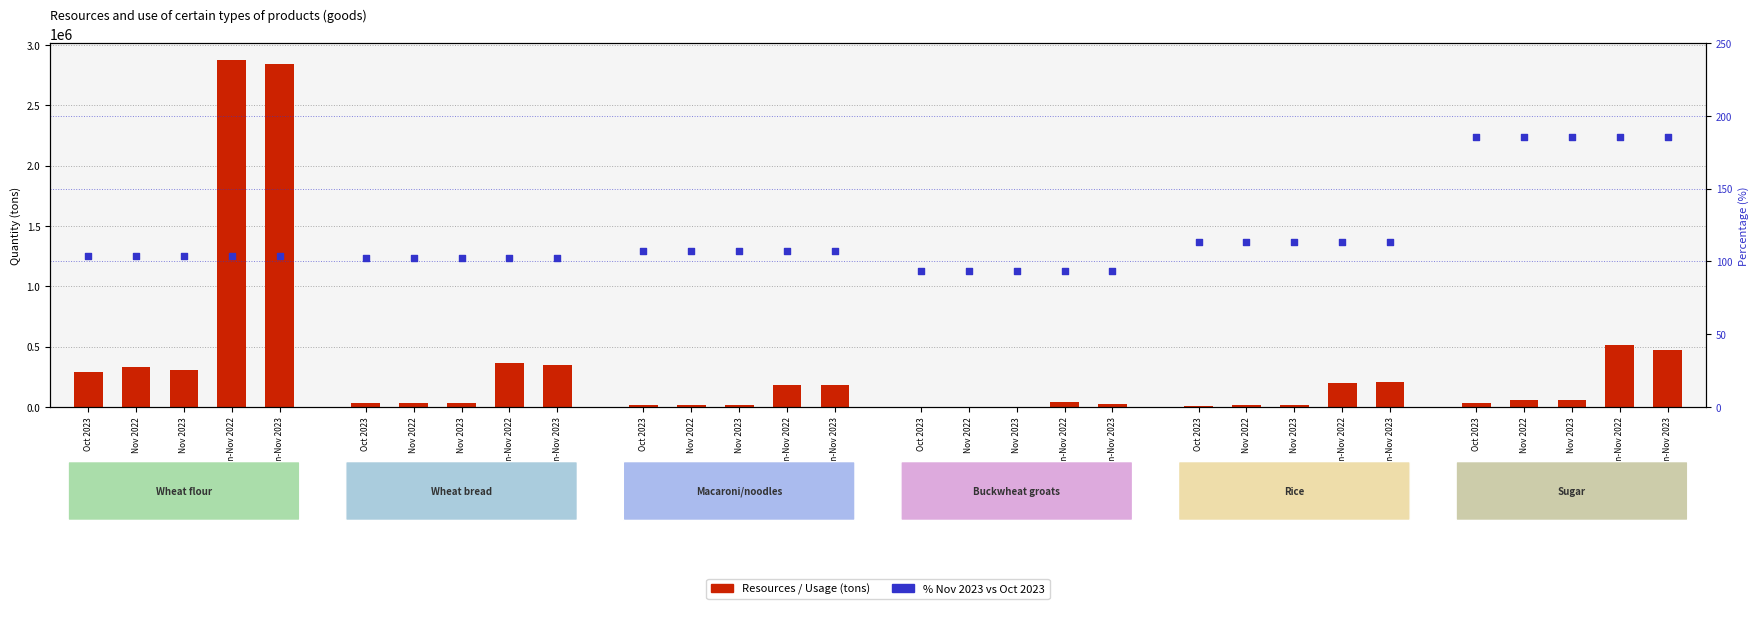

What is the total value across all series at Nov 2023?

302967.4